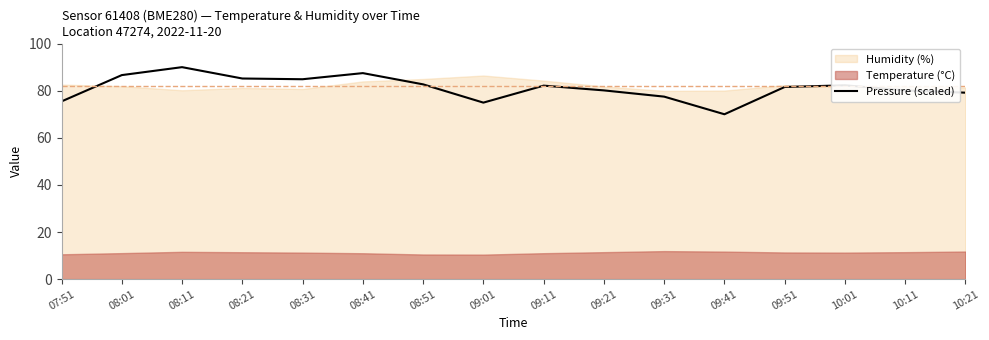

Which has a higher value, 08:31 or 09:41?

08:31